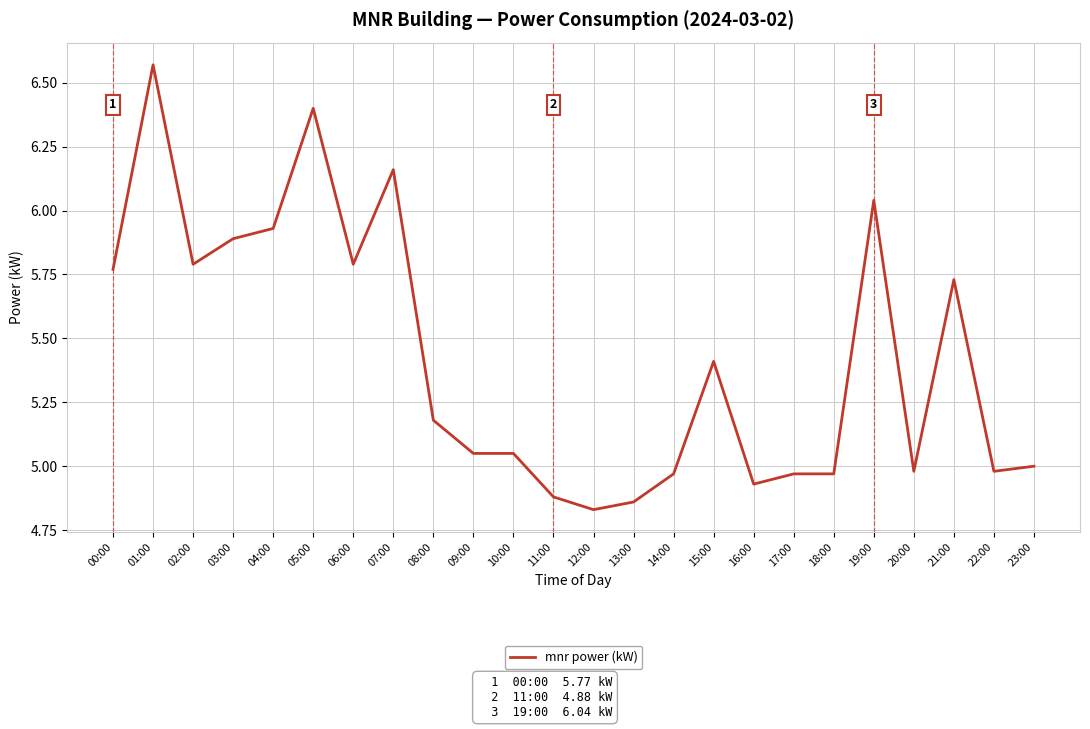

What is the change in value from 00:00 to 08:00?

-0.6